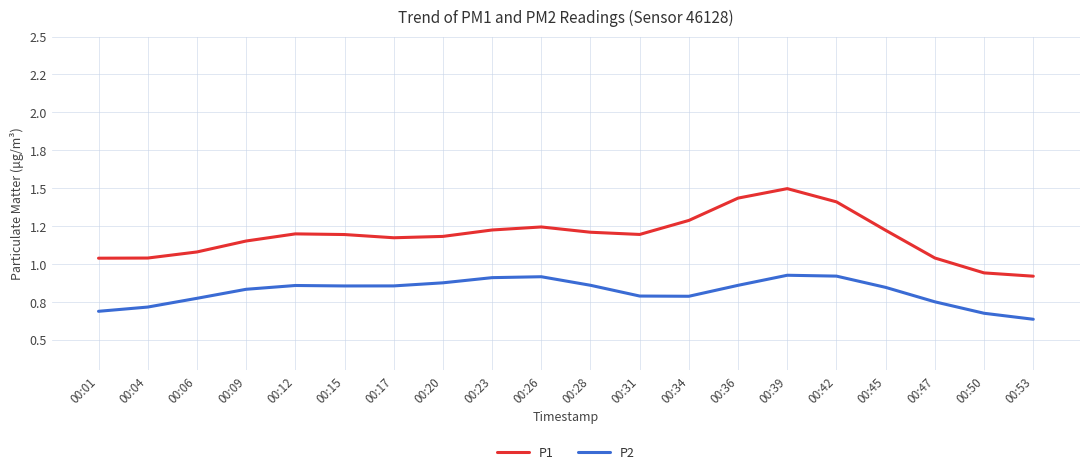

Where is P1 nearest to the value 1?

00:01